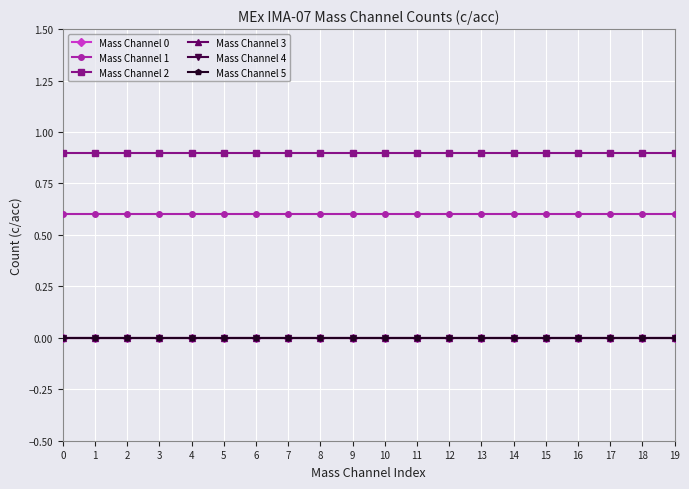

List the labels in order of Mass Channel 2 value, smallest first.

0, 1, 2, 3, 4, 5, 6, 7, 8, 9, 10, 11, 12, 13, 14, 15, 16, 17, 18, 19